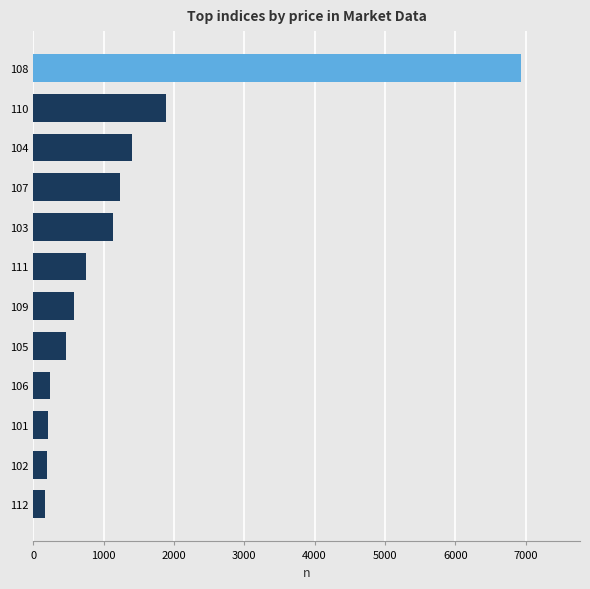

What is the change in value from 105 to 110?

+1429